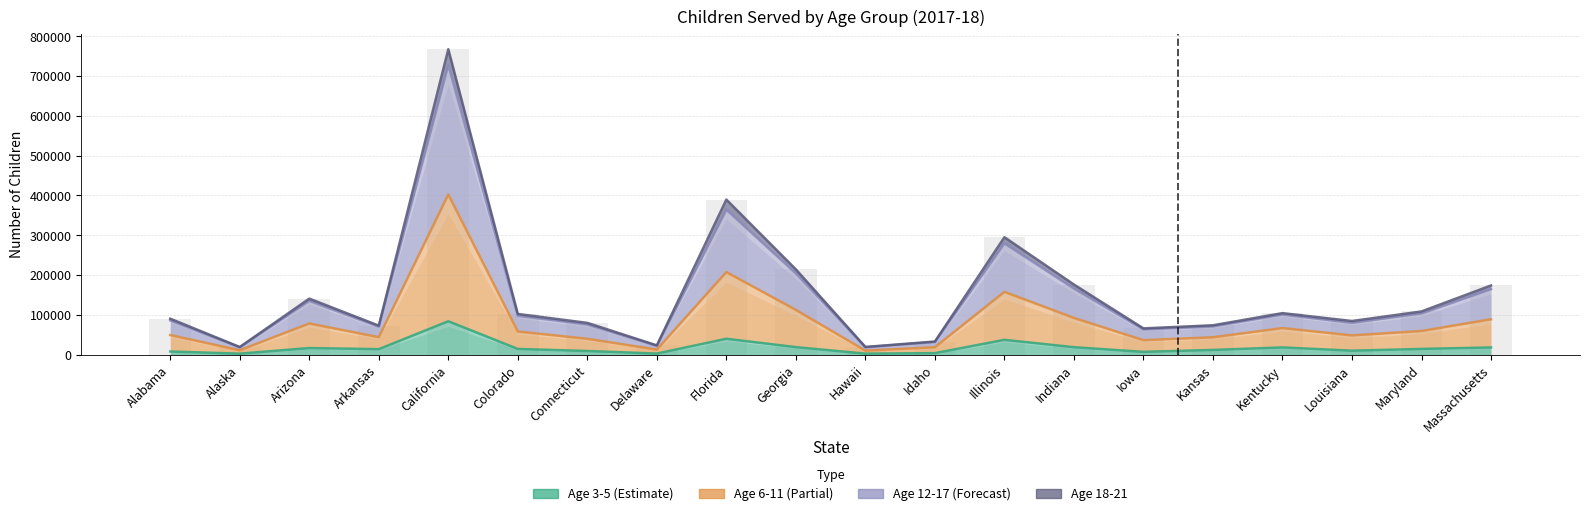

At which category does the chart reach its minimum across all series?

Hawaii